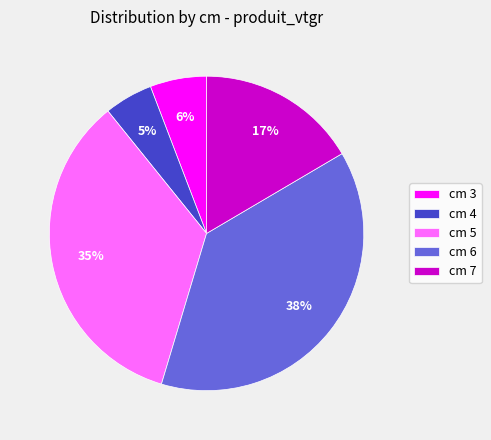

To the nearest percent, what portion does cm 3 represent?

6%